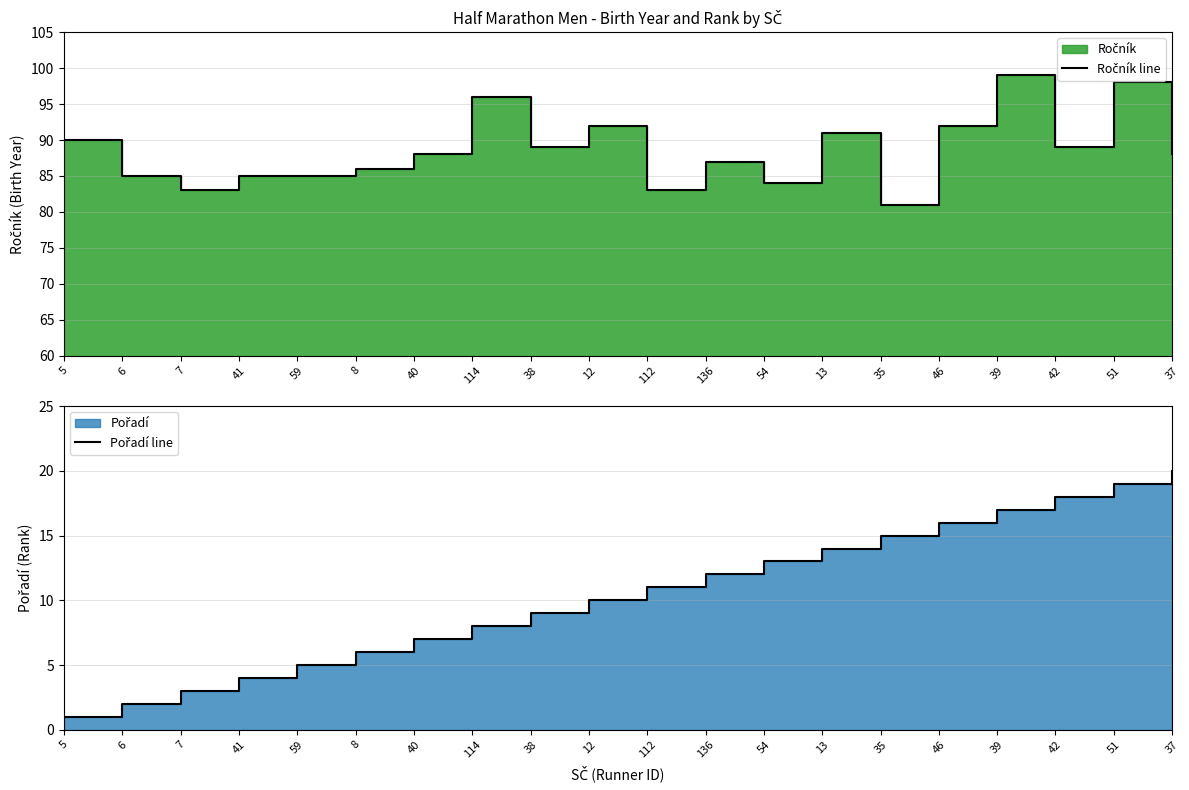

At 114, list the series in order from smallest to largest.

Pořadí line, Ročník line